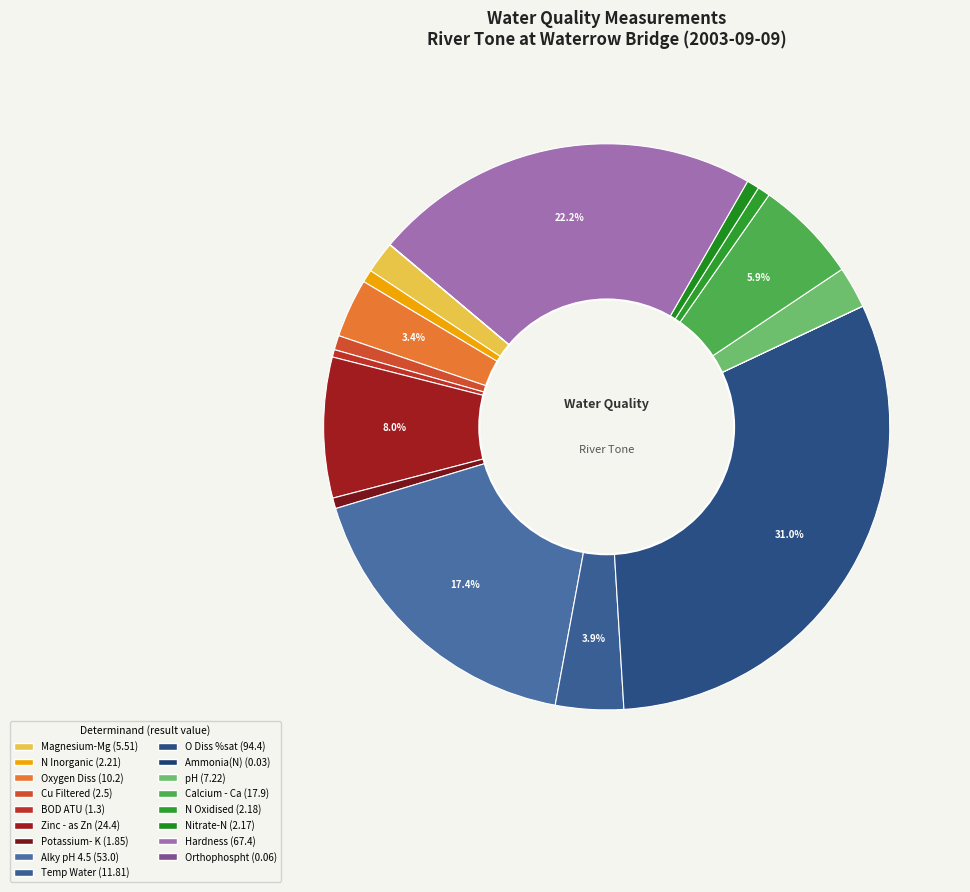

Is there a majority slice in this chart?

No